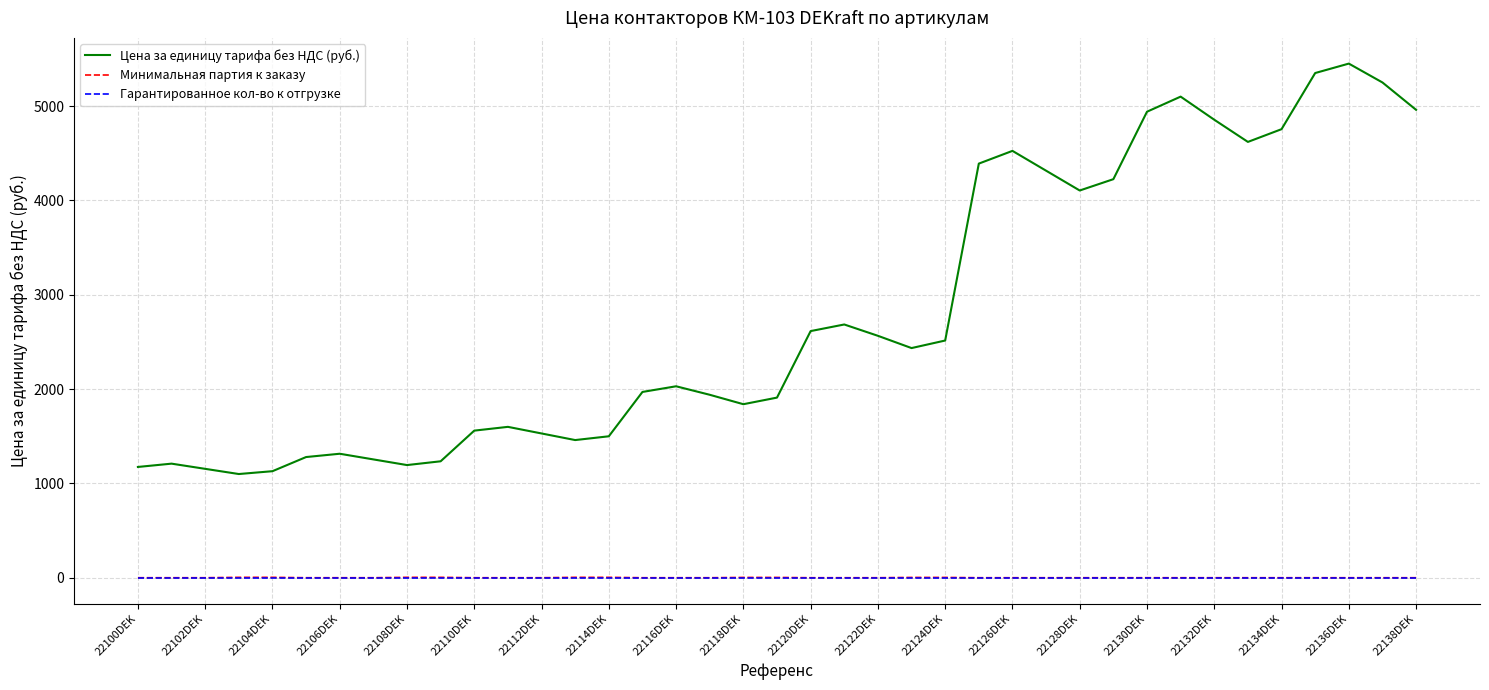

Which series has the largest range (max minus min)?

Цена за единицу тарифа без НДС (руб.)